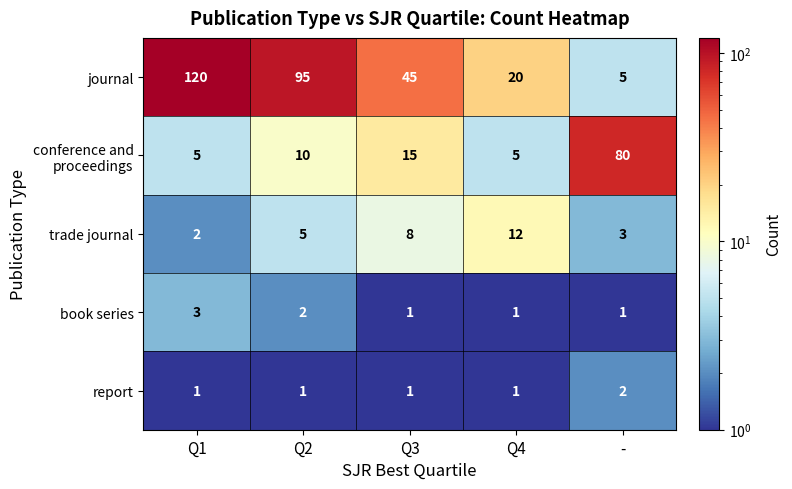

At which label is book series closest to 2?

Q2